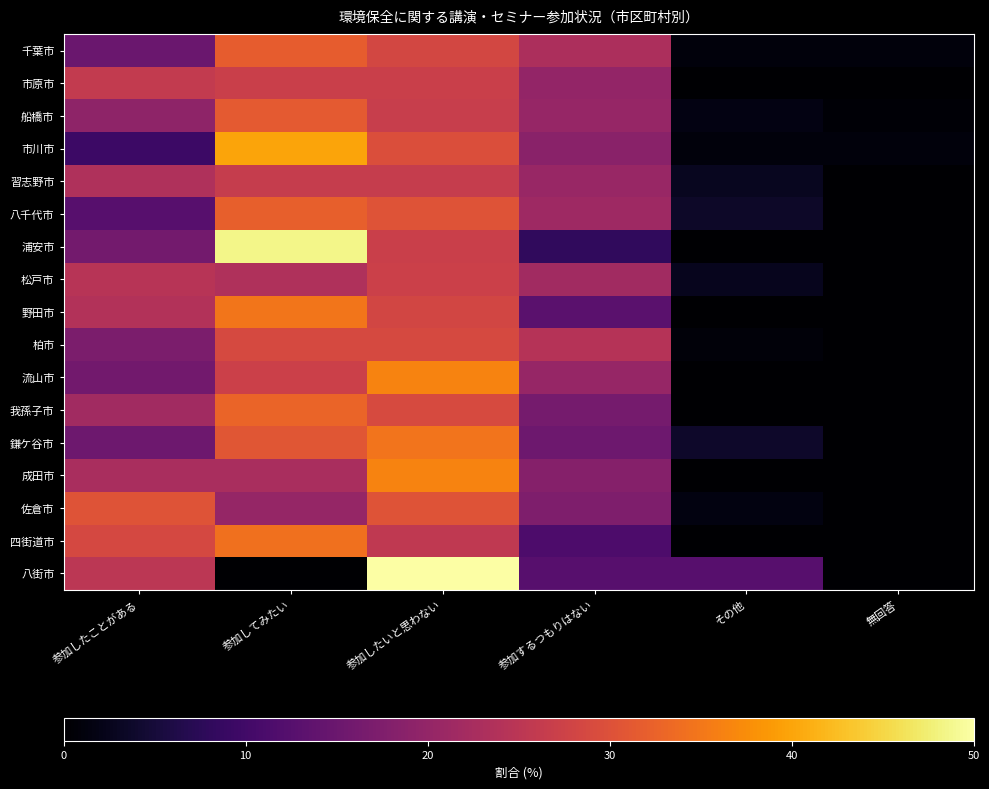

What is the greatest value displayed?

50.0